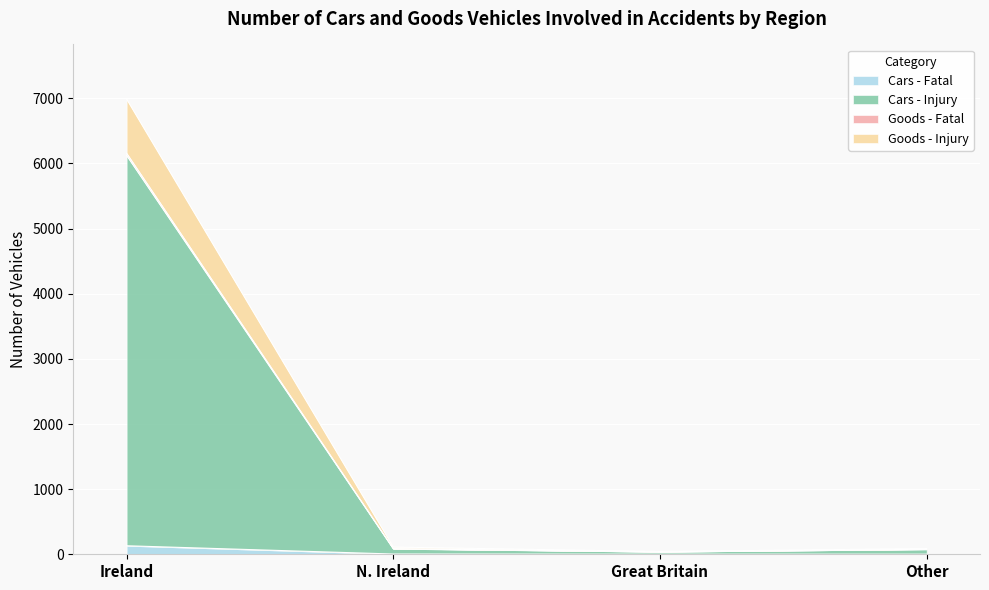

What is the sum of the Goods - Fatal values at Other and N. Ireland?

199